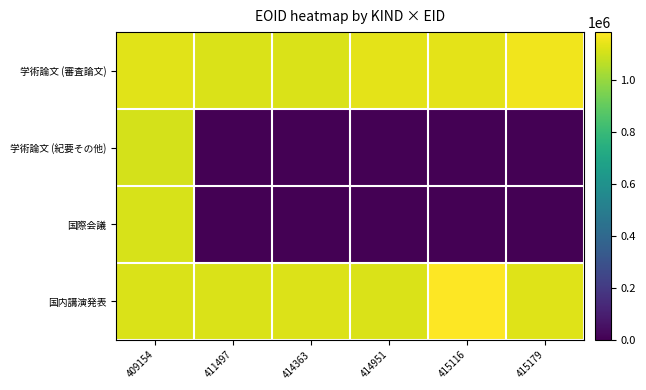

At which category is the sum across all series the highest?

409154